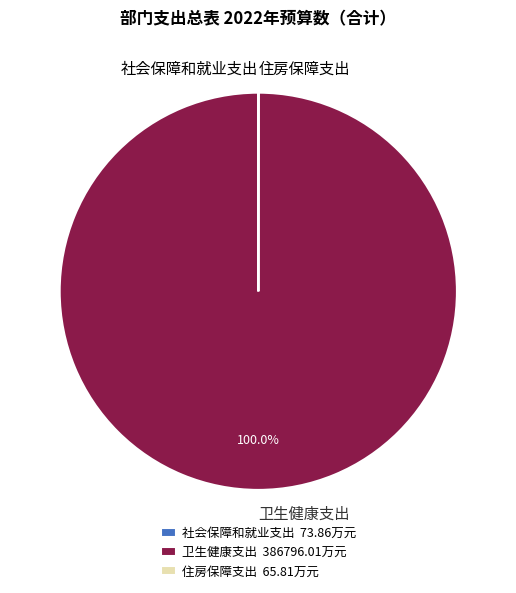

What percentage is the 卫生健康支出 slice, to the nearest percent?

100%